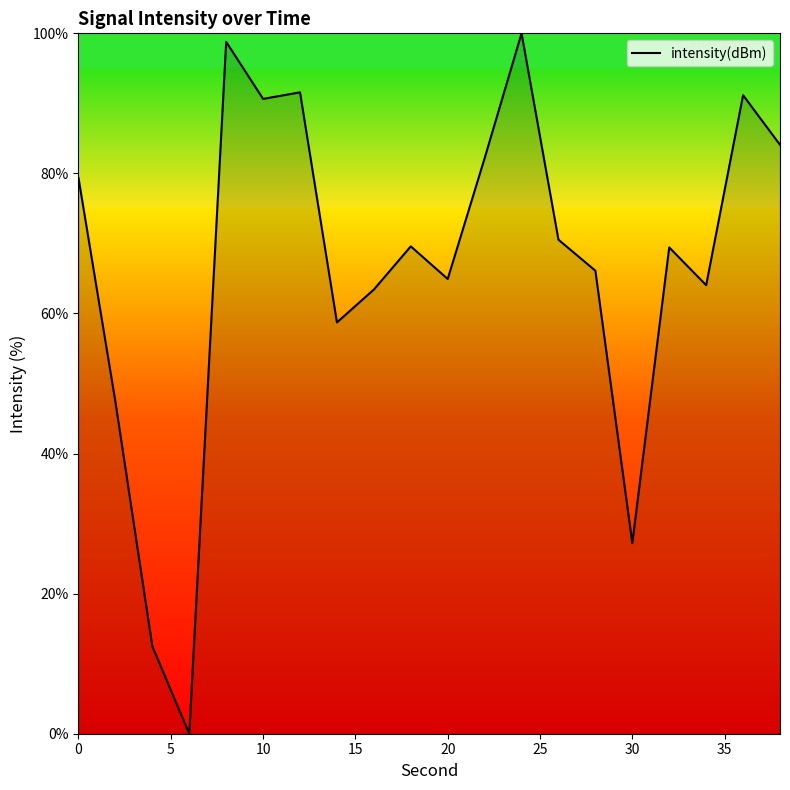

What is the sum of all values?

1331.6